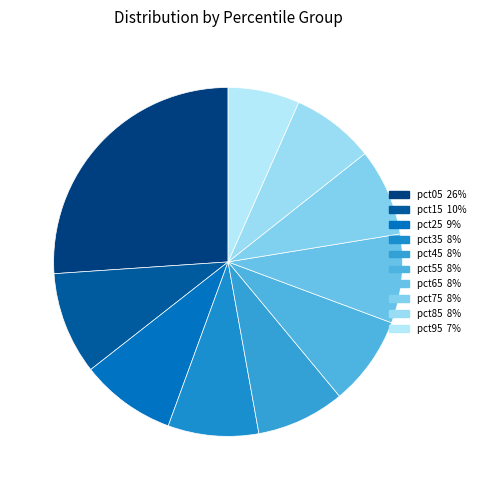

Which has a higher value, pct65 or pct05?

pct05